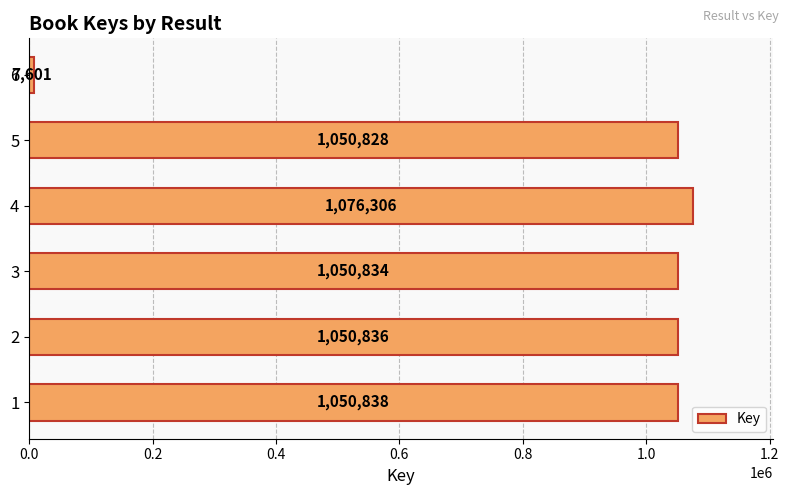

Reading bottom to top, extract all data points from this chart.

1050838	1050836	1050834	1076306	1050828	7601